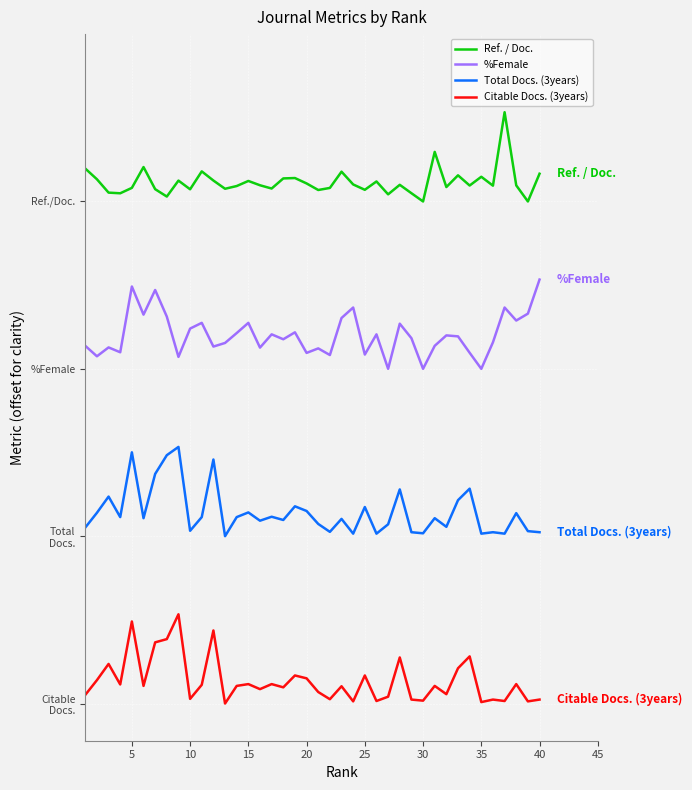

Does the chart display data point markers on the line(s)?

No